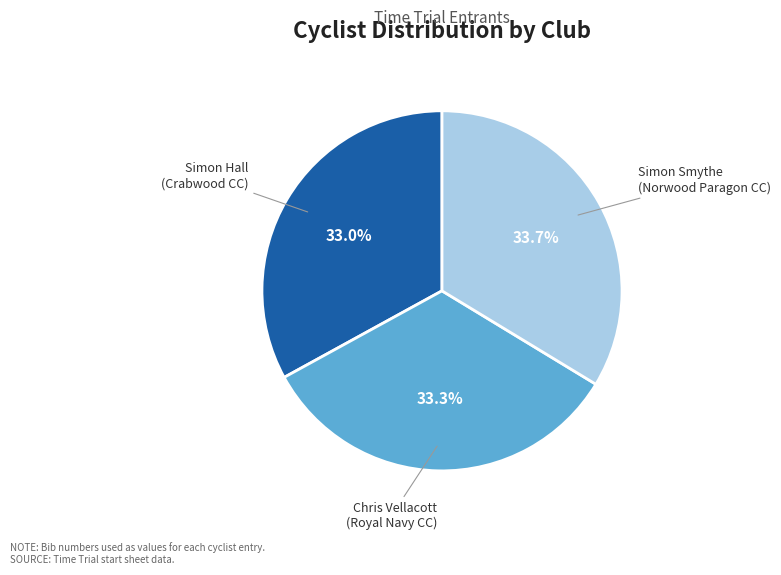

How many slices are in this pie chart?

3